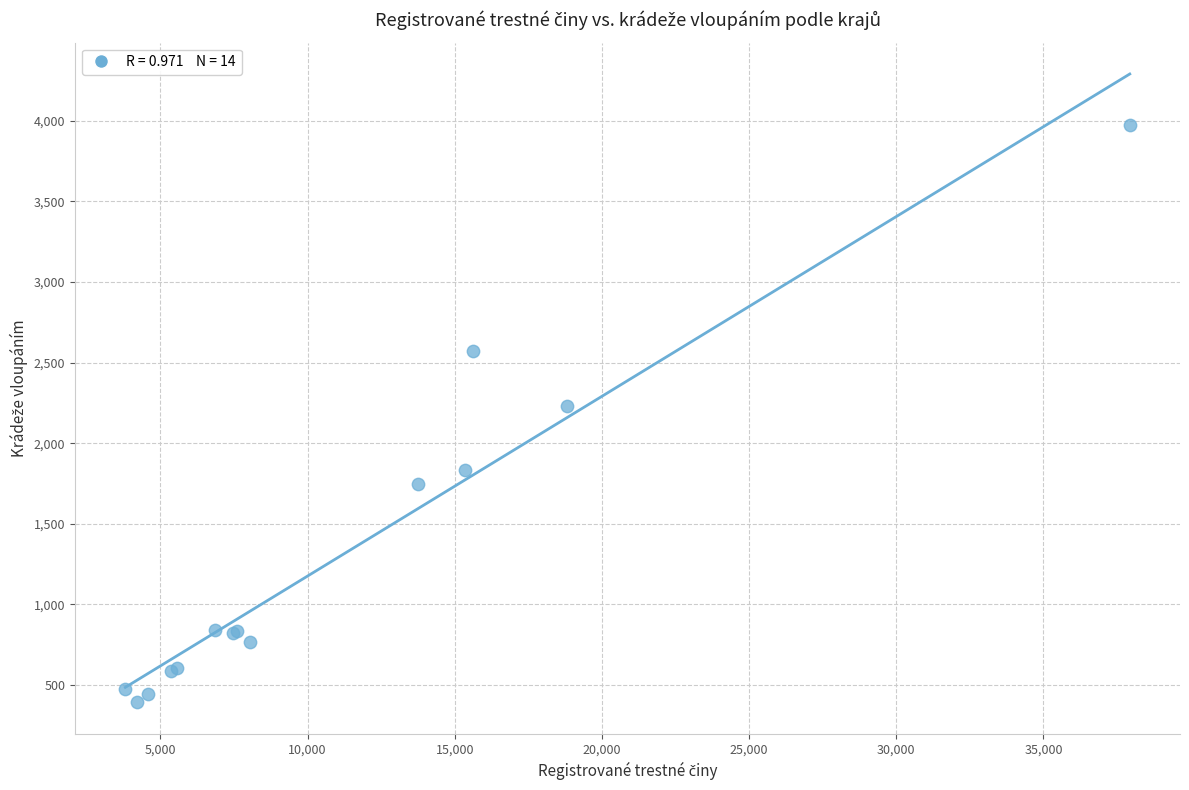

What Y value in the scatter plot is closest to 2184?

2232